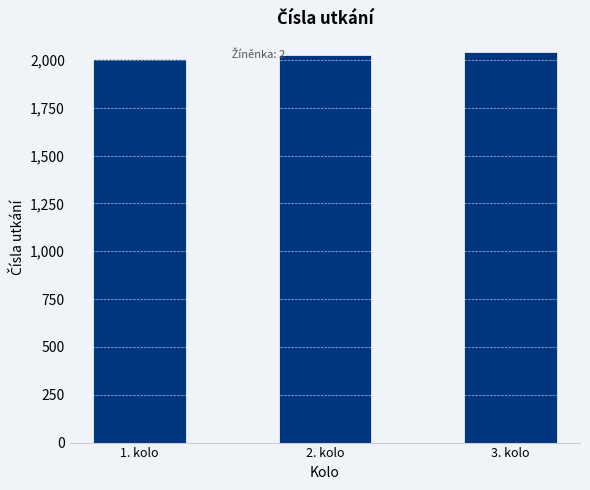

What is the smallest value displayed?

2005